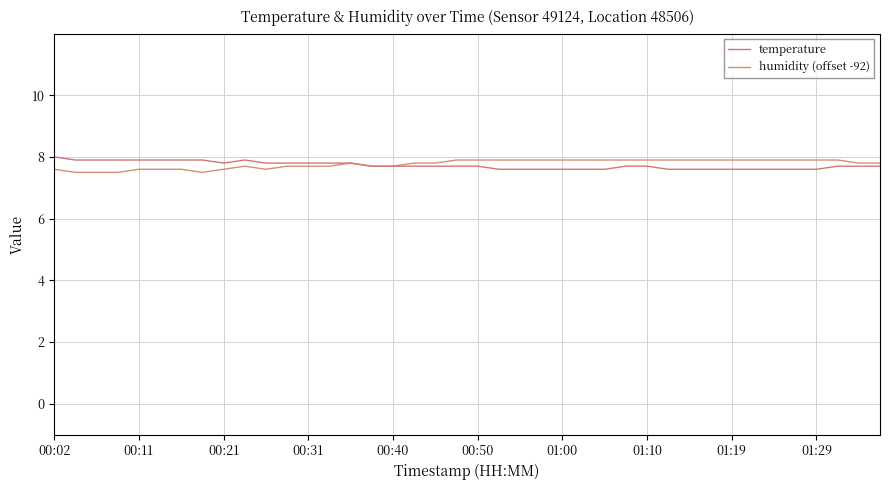

At how many categories does at least one series exceed 7?

40